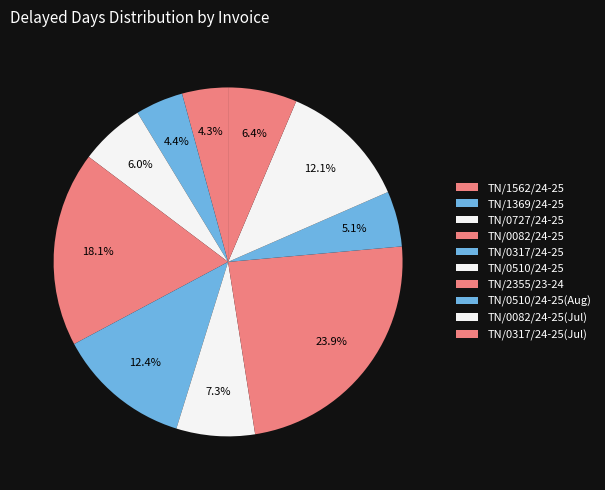

How many slices are in this pie chart?

10